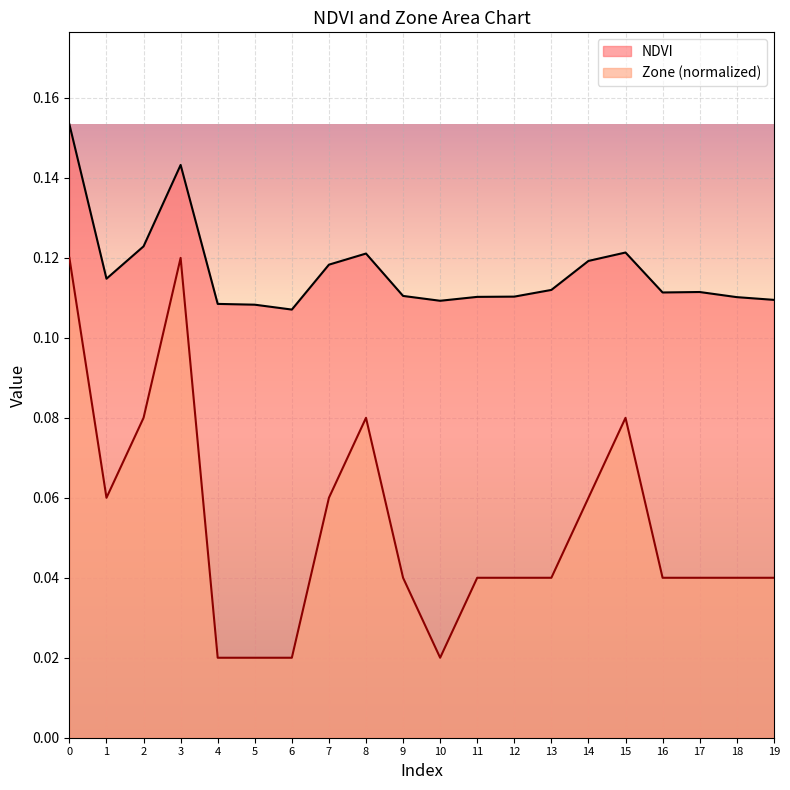

At which label is Zone closest to 0?

4